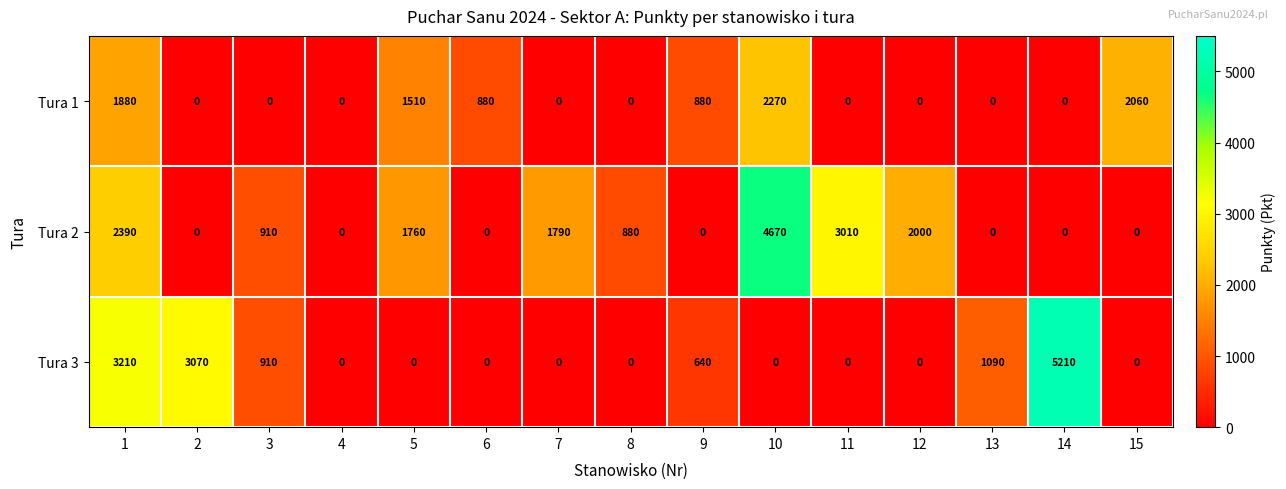

Which label corresponds to the largest value in the chart?

14